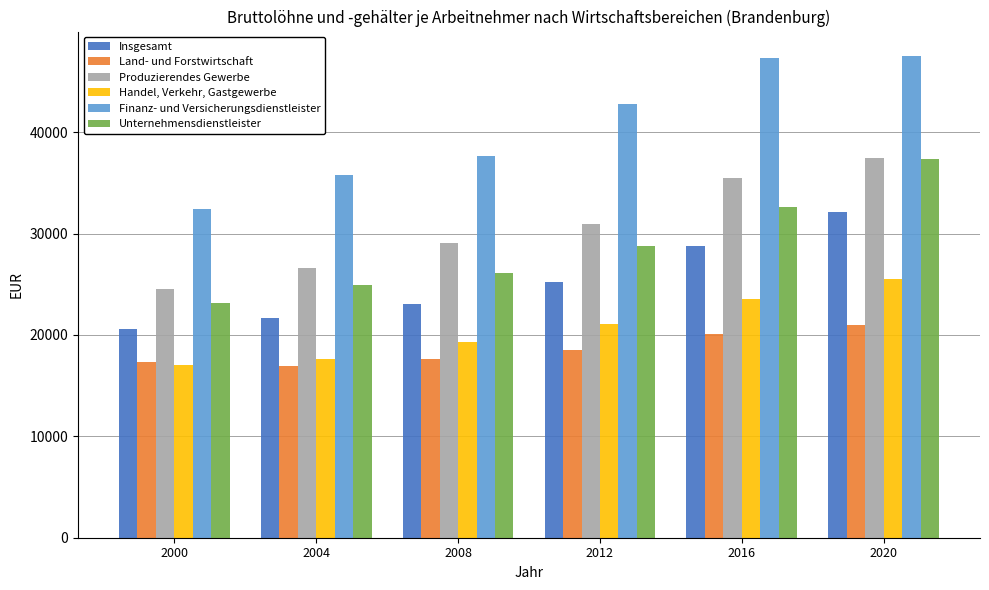

Which series has the largest total across all categories?

Finanz- und Versicherungsdienstleister